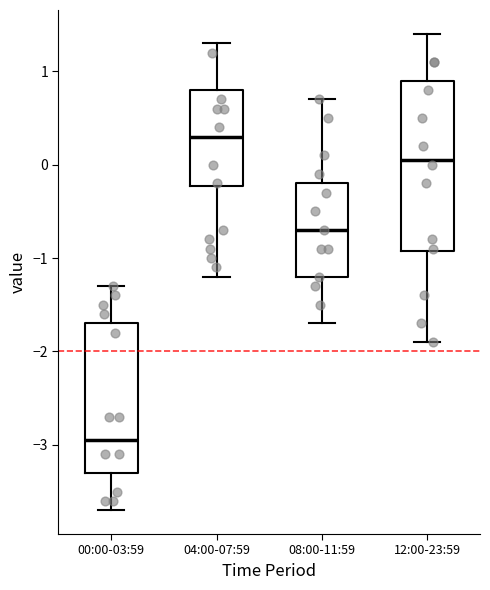

Where does the median line of the box for 12:00-23:59 sit on the y-axis? The values are not printed on the chart, so give them approximately, as read against the axis.

0.1